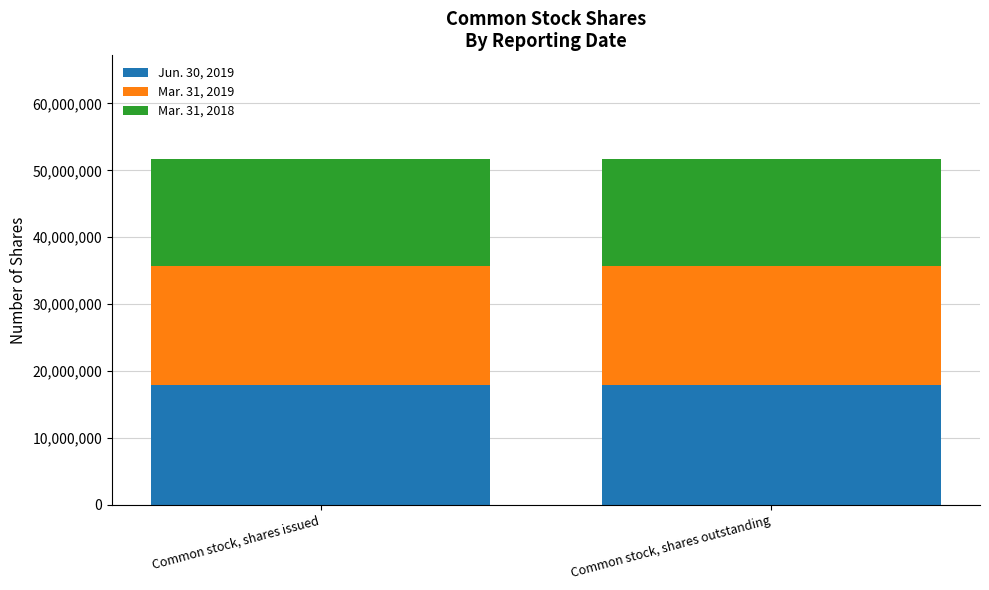

What is the total value across all series at Common stock, shares outstanding?

51693795